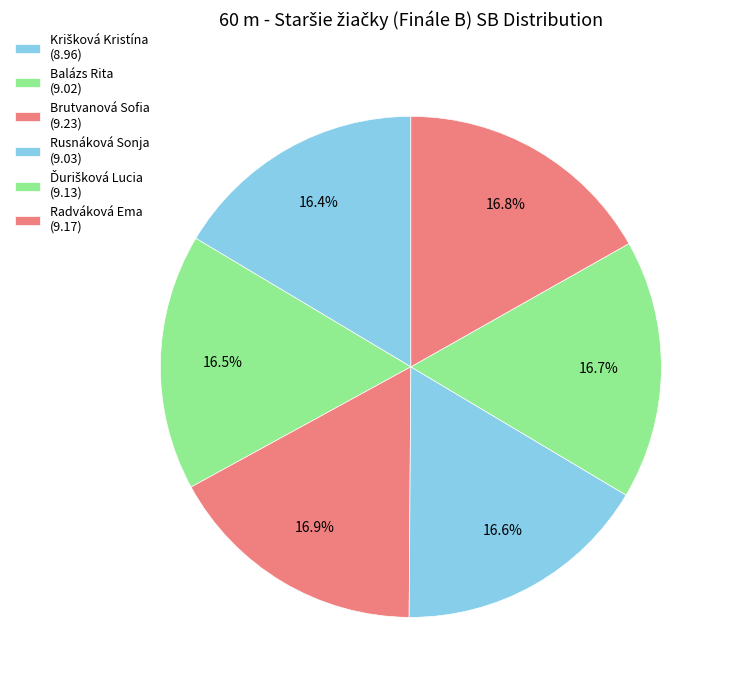

Count the number of slices in the pie.

6